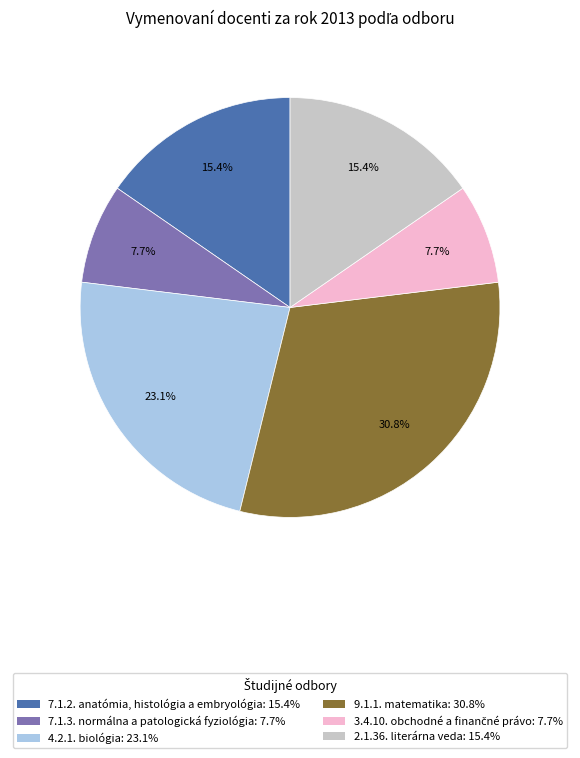

How much of the chart is everything except 7.1.2. anatómia, histológia a embryológia: 15.4%?

84.6%